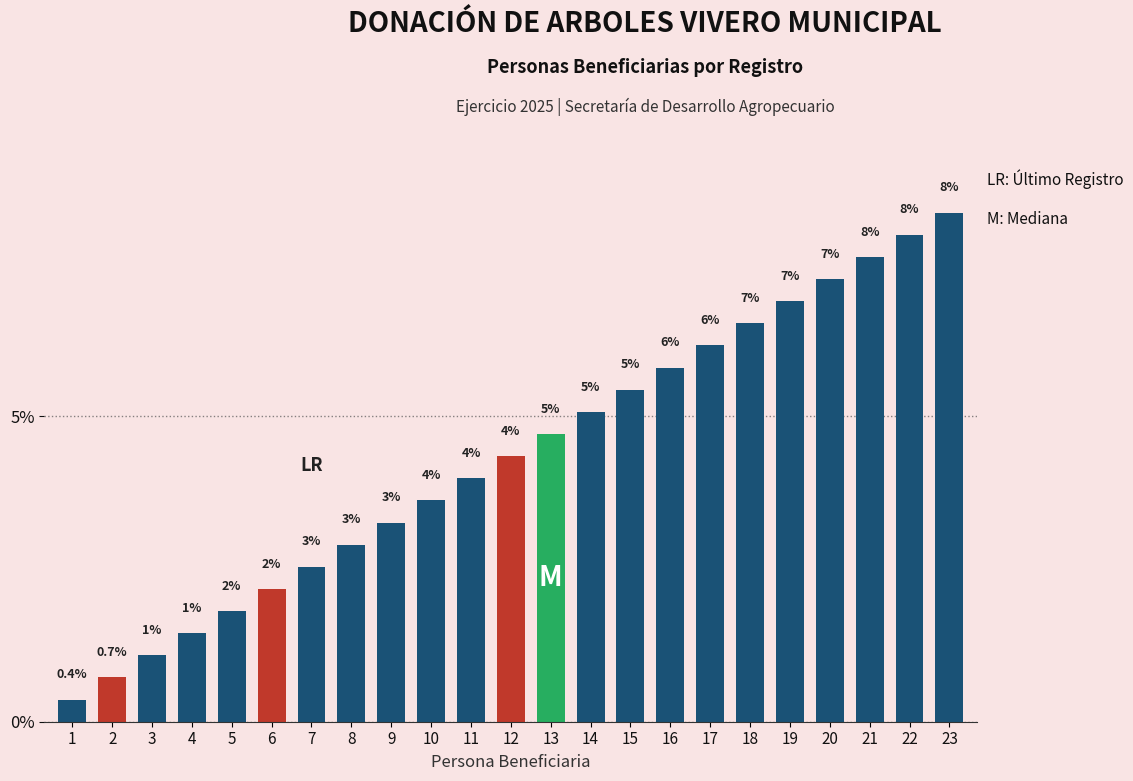

What is the sum of the values at 12 and 1?

4.7